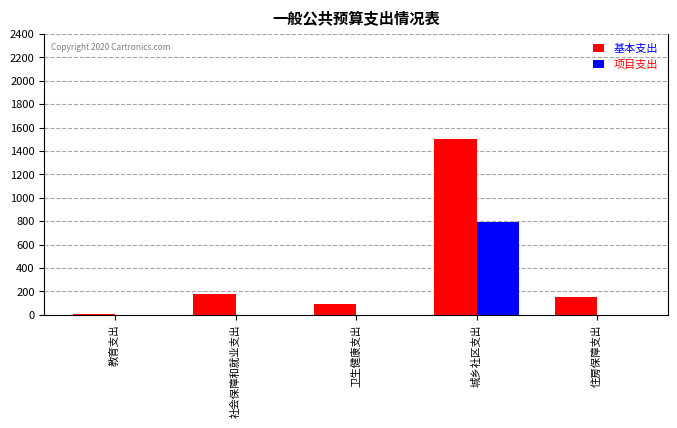

What is the sum of all 基本支出 values?

1922.7